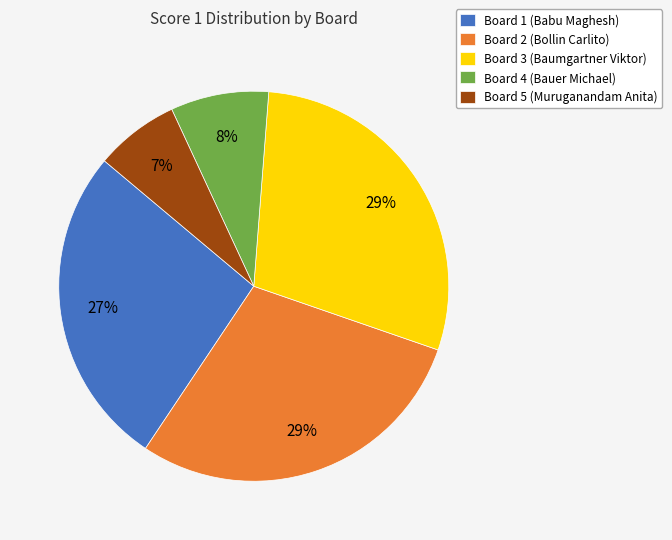

To the nearest percent, what percentage of the pie is Board 1?

27%